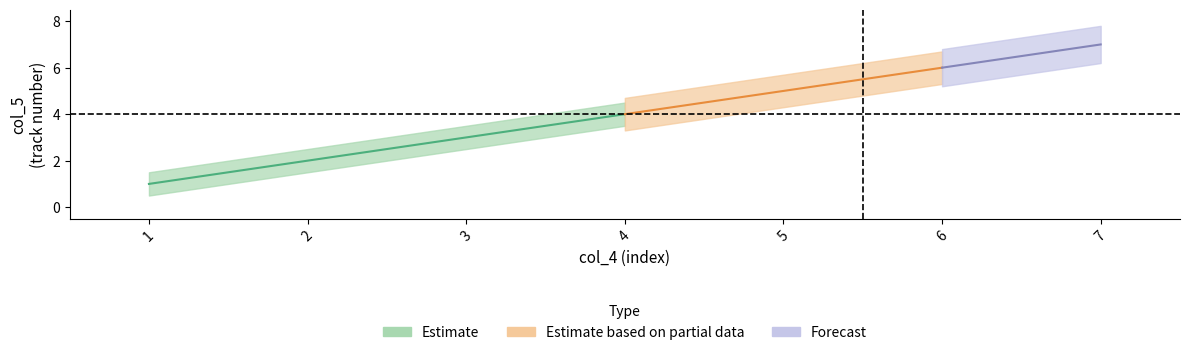

The value at 5 is 7. True or false?

False